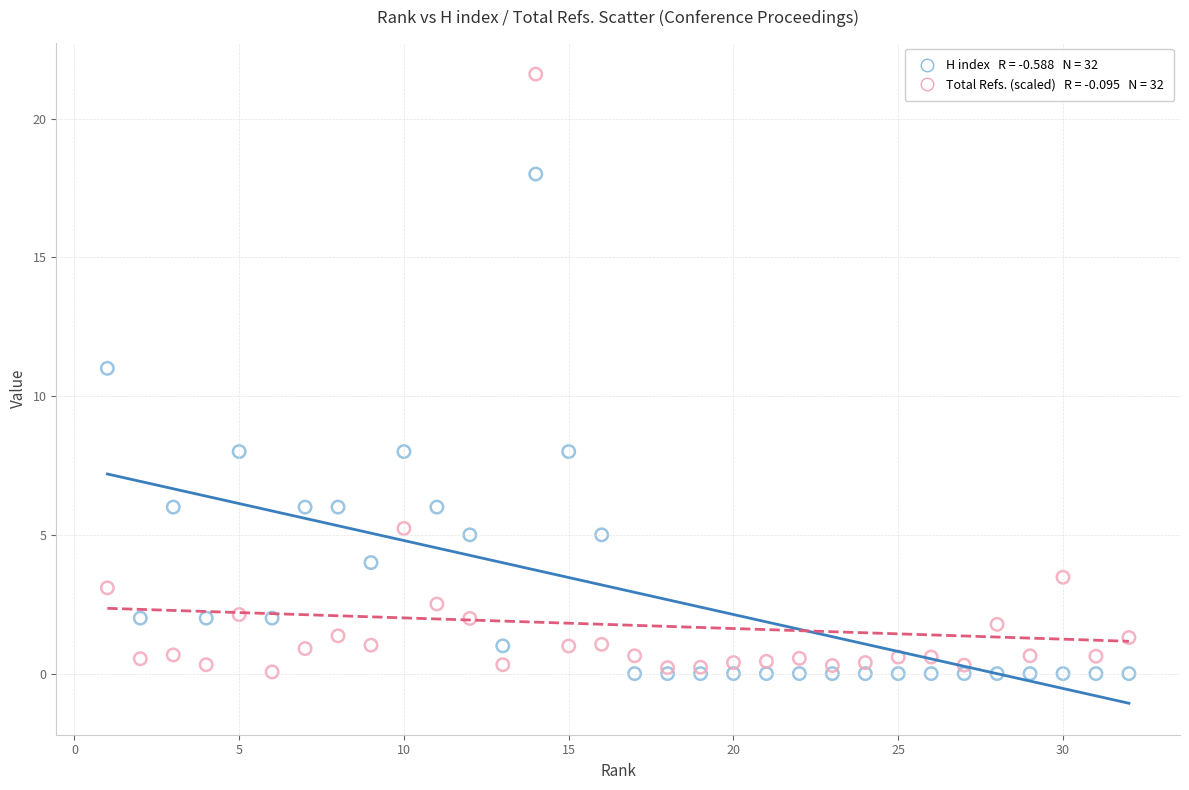

Across all series, what Y value is closest to 10?

11.0